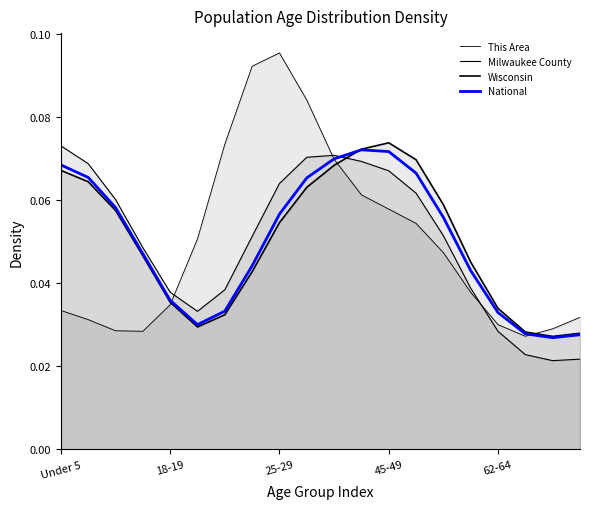

At which category is the sum across all series the highest?

9